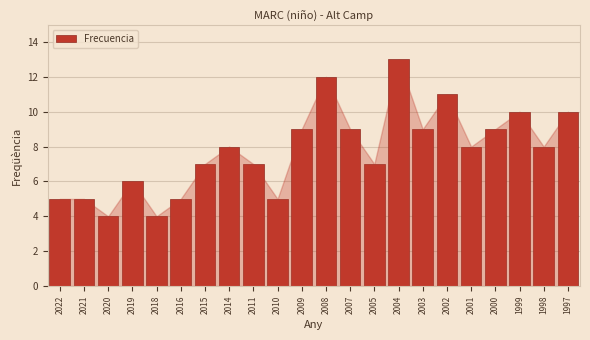

Reading left to right, what are all the values shown in this chart?

5	5	4	6	4	5	7	8	7	5	9	12	9	7	13	9	11	8	9	10	8	10